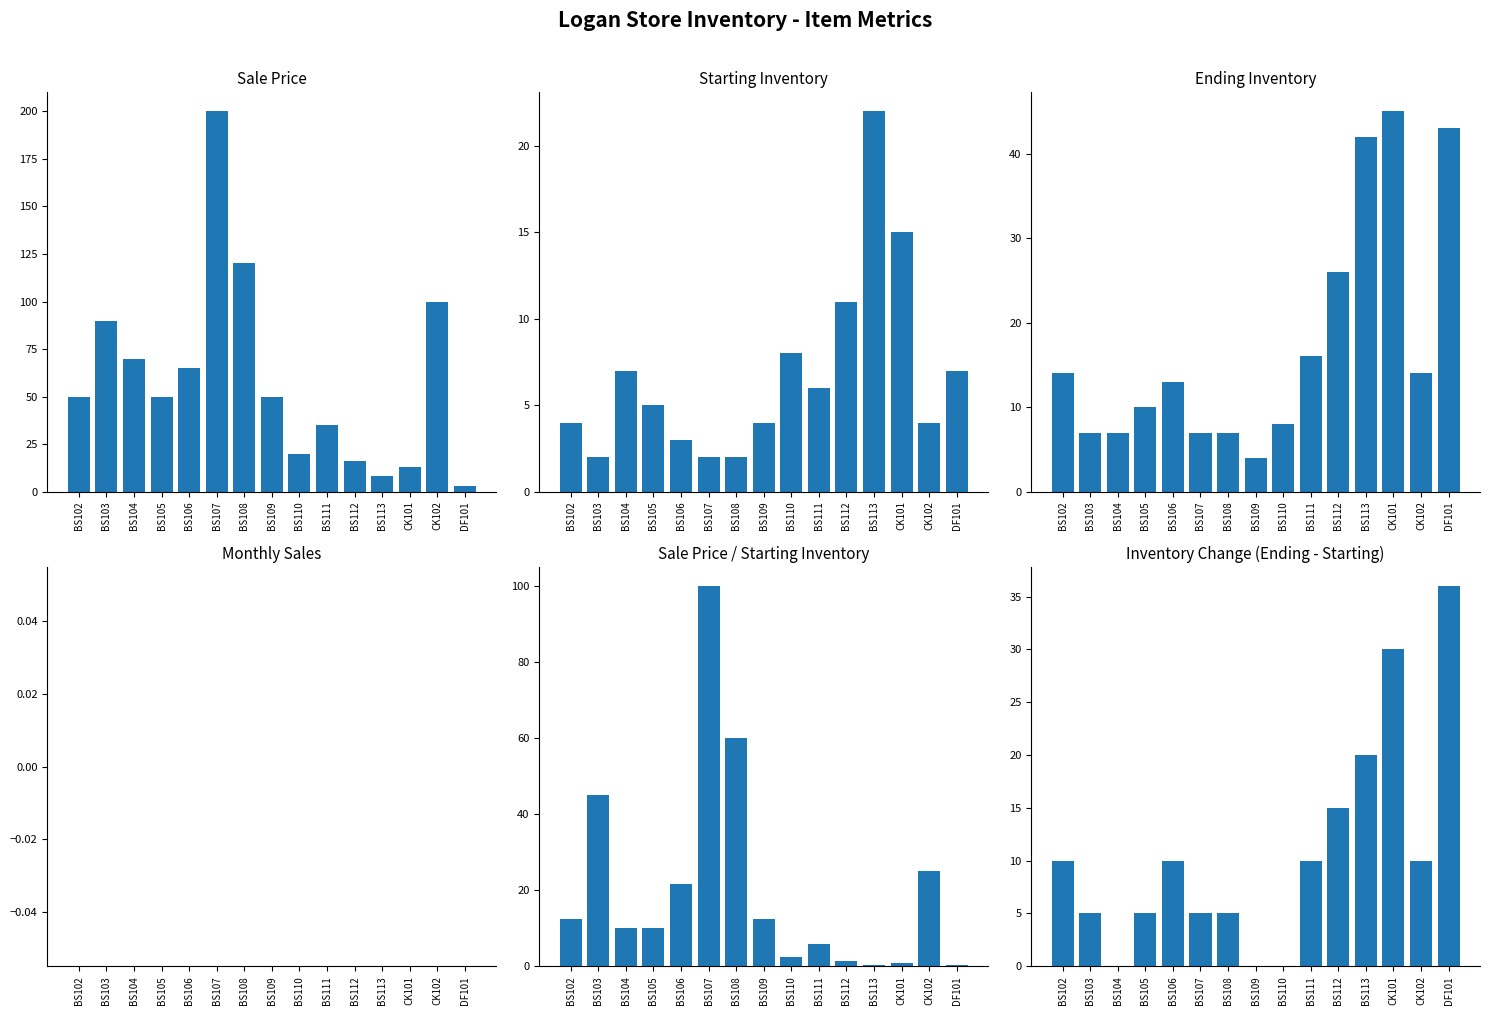

What are all the series names shown in the legend?

Sale Price, Starting Inventory, Ending Inventory, Monthly Sales, Sale Price / Starting Inventory, Inventory Change (Ending - Starting)